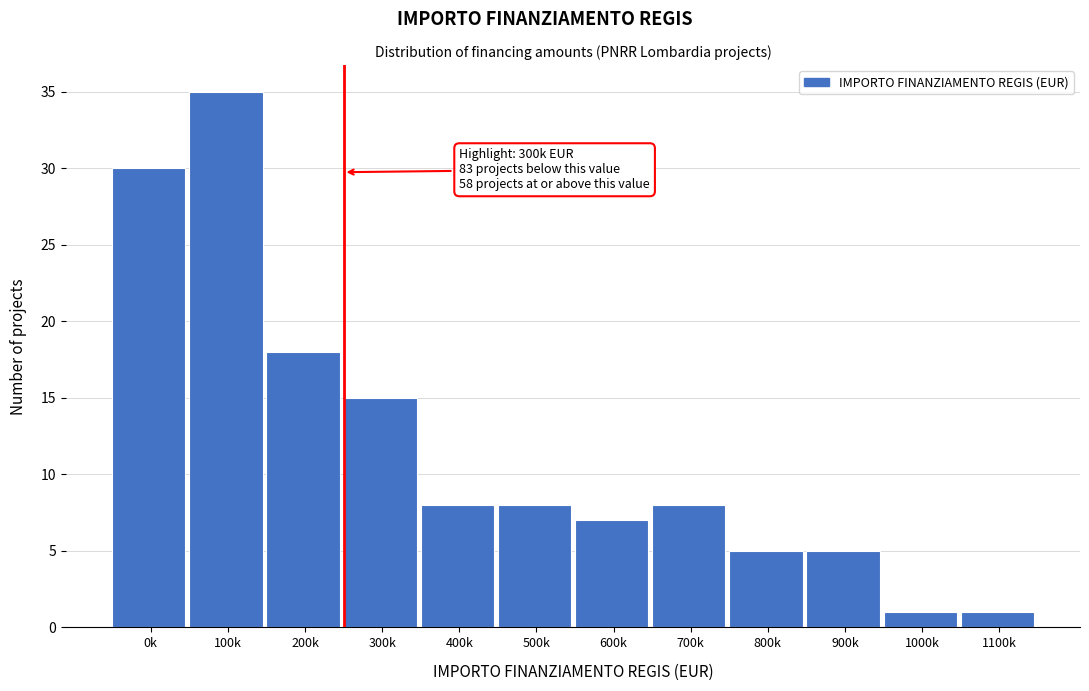

Reading left to right, what are all the values shown in this chart?

0k=30	100k=35	200k=18	300k=15	400k=8	500k=8	600k=7	700k=8	800k=5	900k=5	1000k=1	1100k=1